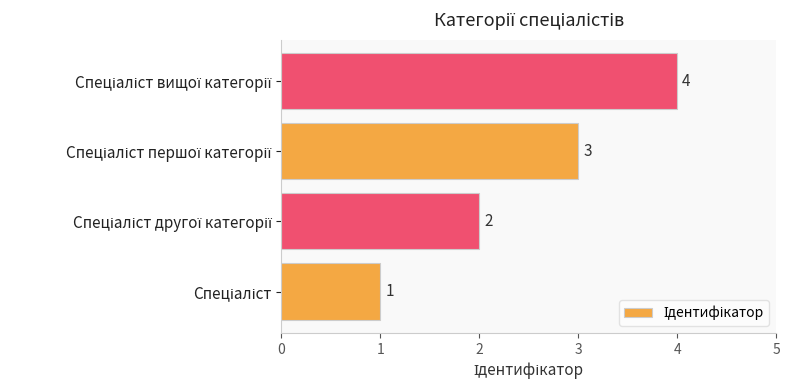

How many categories are shown in the chart?

4